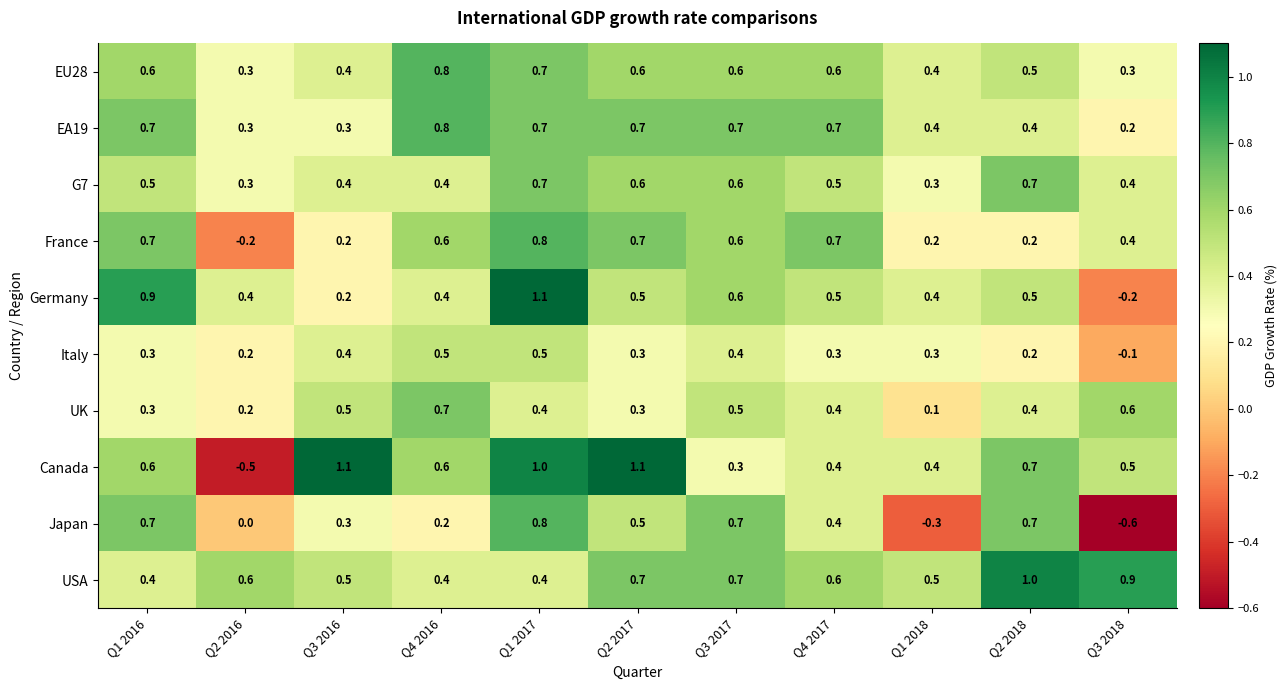

What is the maximum value shown in the chart?

1.1